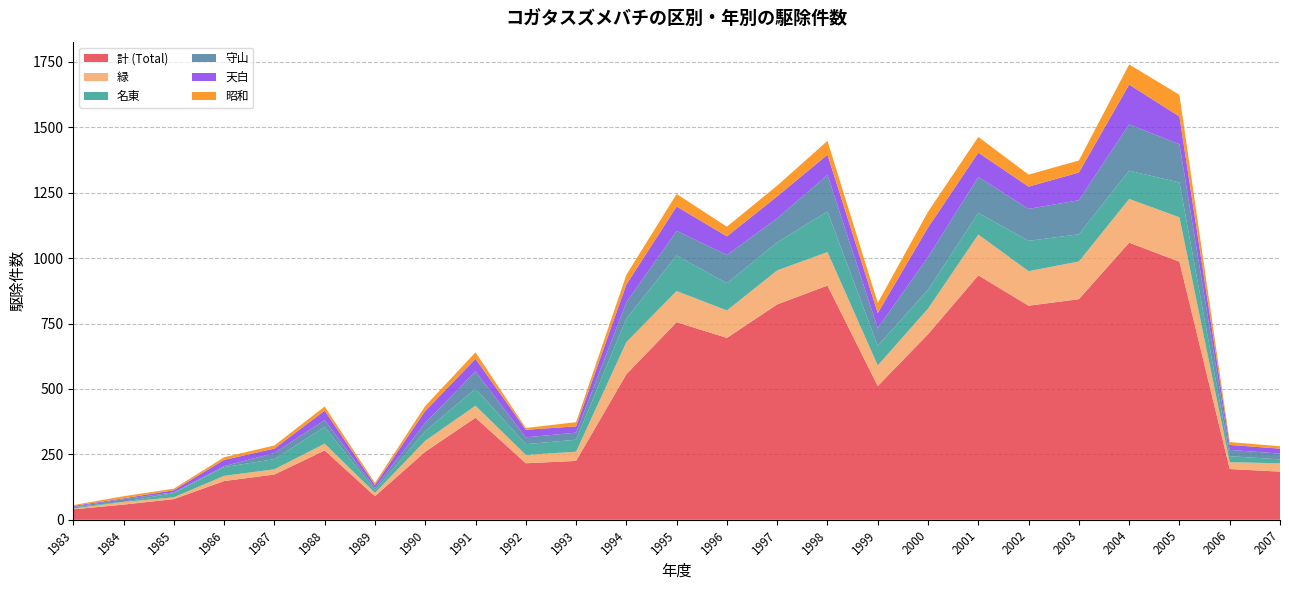

Reading left to right, extract all data points from this chart.

計 (Total): 40	58	79	148	173	265	90	260	390	216	225	556	755	695	823	895	511	709	934	818	843	1059	986	194	184
緑: 3	10	7	20	20	26	13	42	46	32	35	123	119	105	130	128	79	98	156	132	144	167	170	26	32
名東: 5	1	16	33	39	64	10	37	65	41	46	90	136	104	107	155	75	72	83	116	104	108	133	23	15
守山: 1	10	3	4	23	26	9	31	66	26	27	62	94	108	92	140	67	125	137	122	130	177	146	24	22
天白: 4	3	8	24	17	36	11	46	48	29	24	68	93	71	84	77	58	113	93	85	106	152	106	19	19
昭和: 3	8	6	10	12	16	8	19	25	7	16	37	48	37	41	53	39	60	60	46	46	77	83	11	9